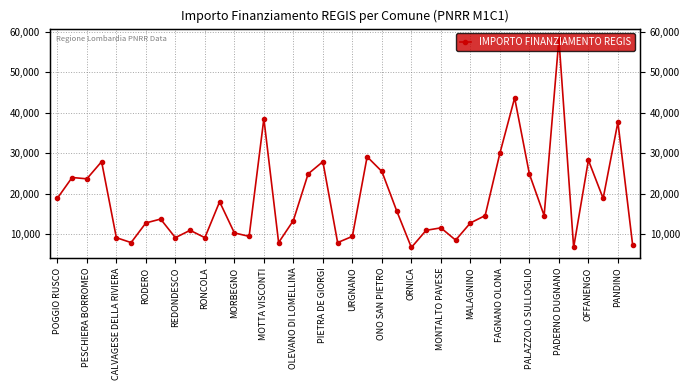

True or false: the data shows 9525 at PADERNO DUGNANO.

False